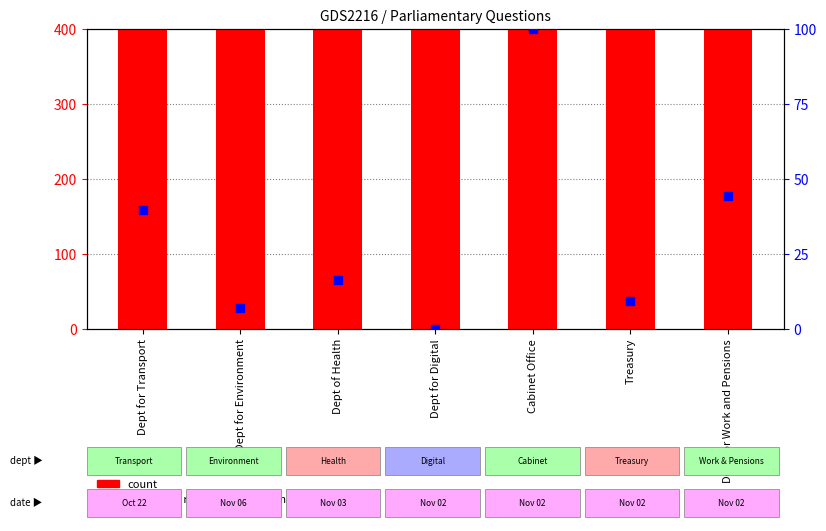

Which series has the largest Y range (max minus min)?

count